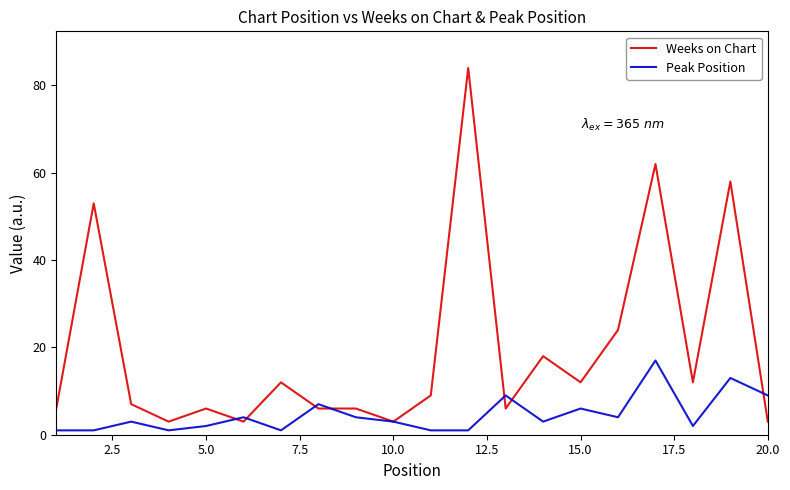

Reading left to right, transcribe all the data shown in this chart.

Weeks on Chart: 6	53	7	3	6	3	12	6	6	3	9	84	6	18	12	24	62	12	58	3
Peak Position: 1	1	3	1	2	4	1	7	4	3	1	1	9	3	6	4	17	2	13	9